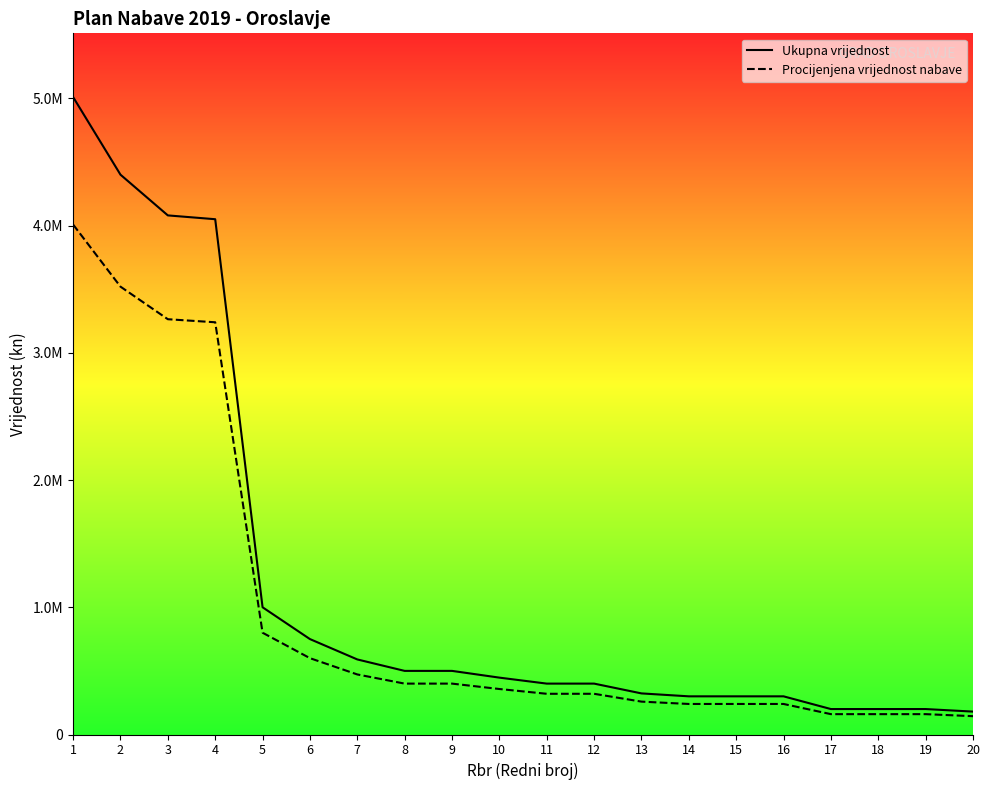

What is the minimum value shown in the chart?

144000